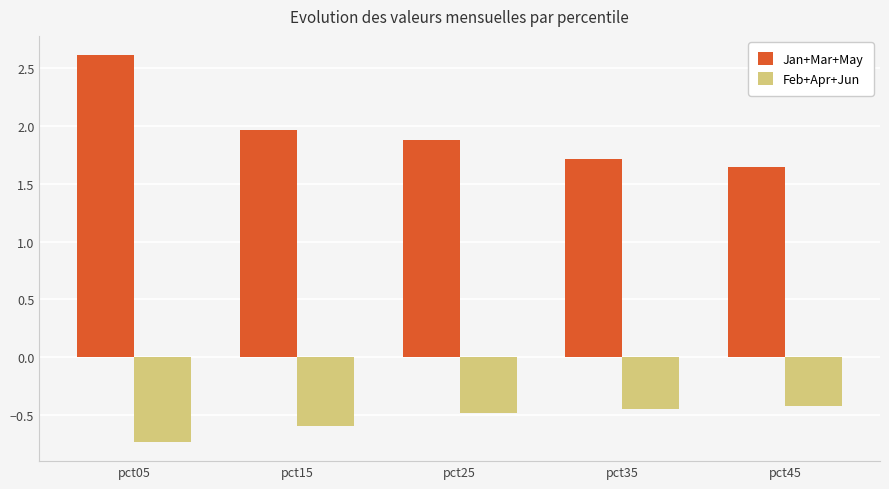

What is the sum of all Feb+Apr+Jun values?

-2.7